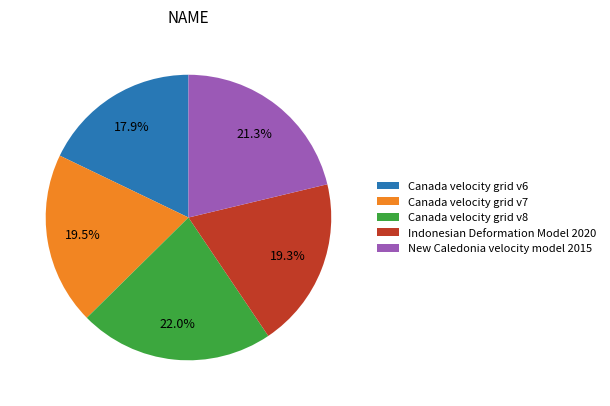

What percentage is NOT represented by Canada velocity grid v8?

78.0%